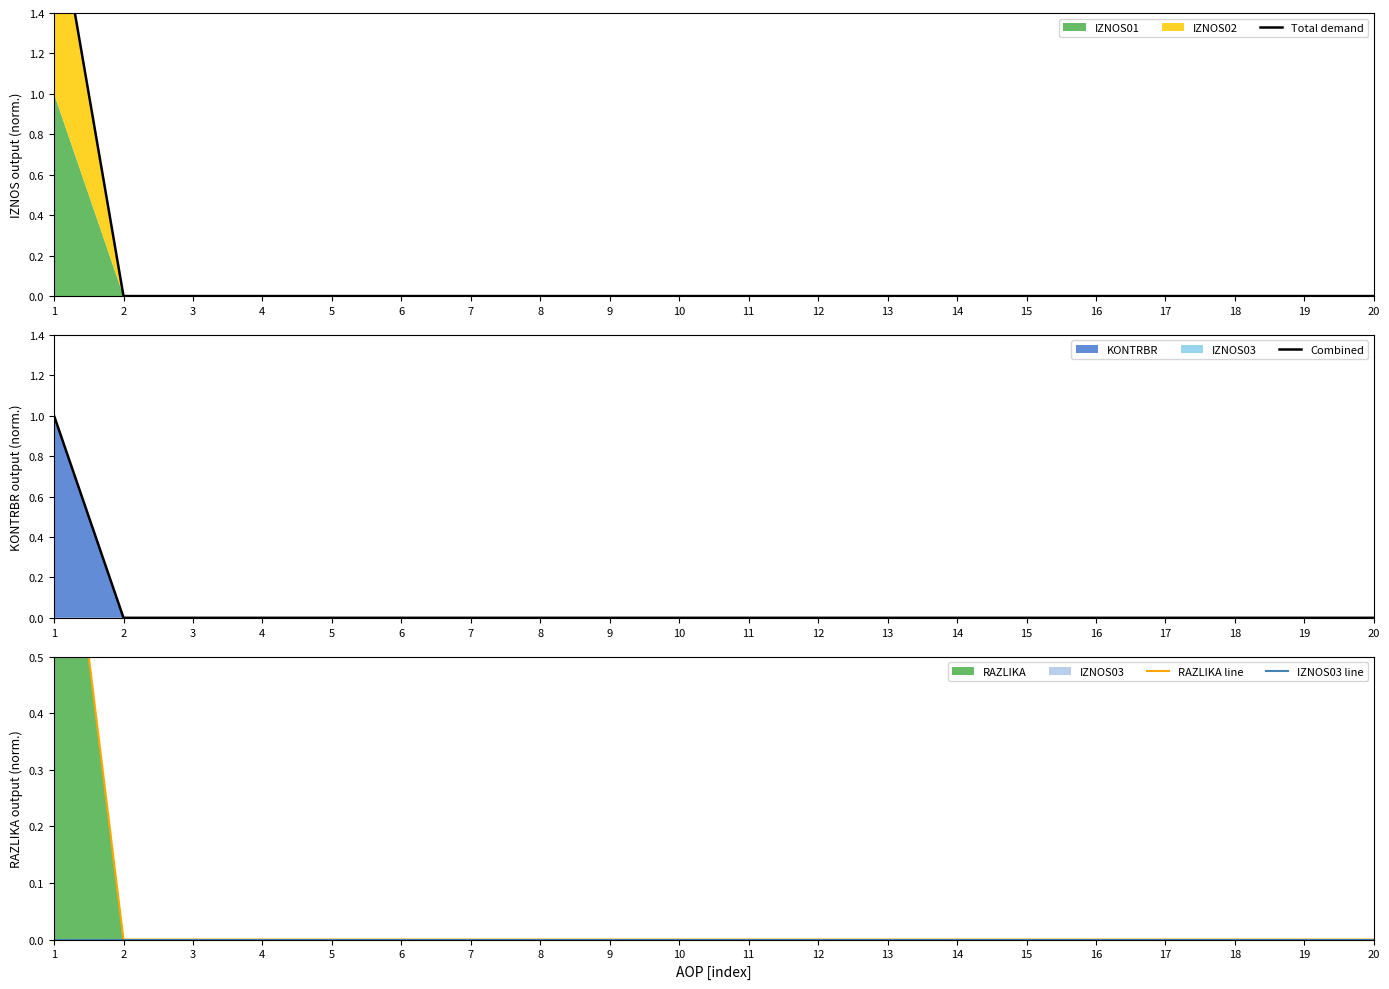

At which category is the sum across all series the highest?

1